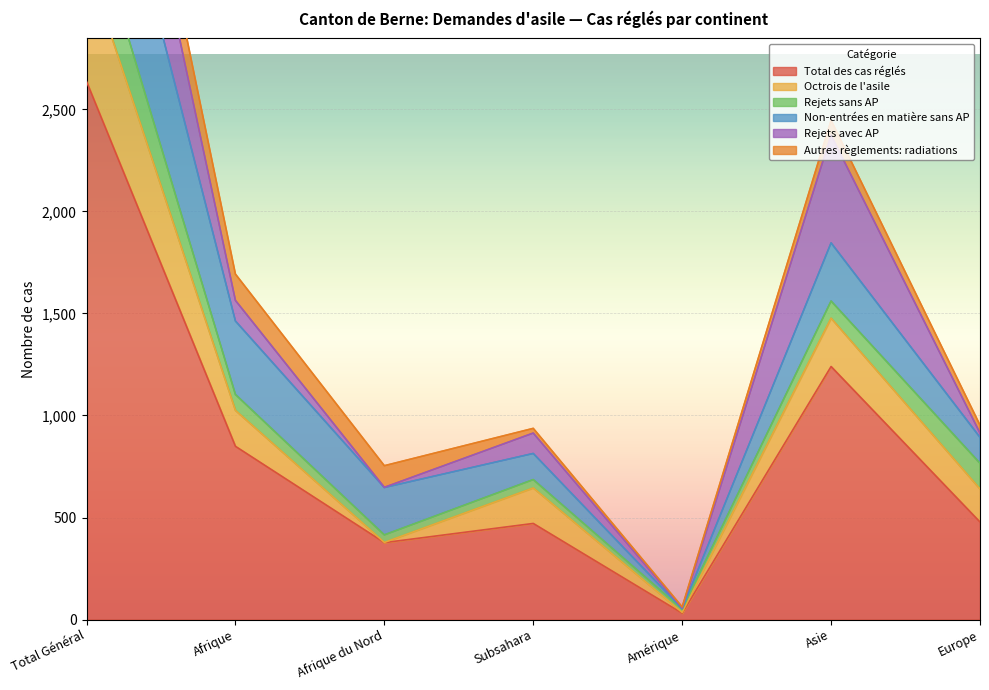

At which label is Total des cas réglés closest to 1334?

Asie